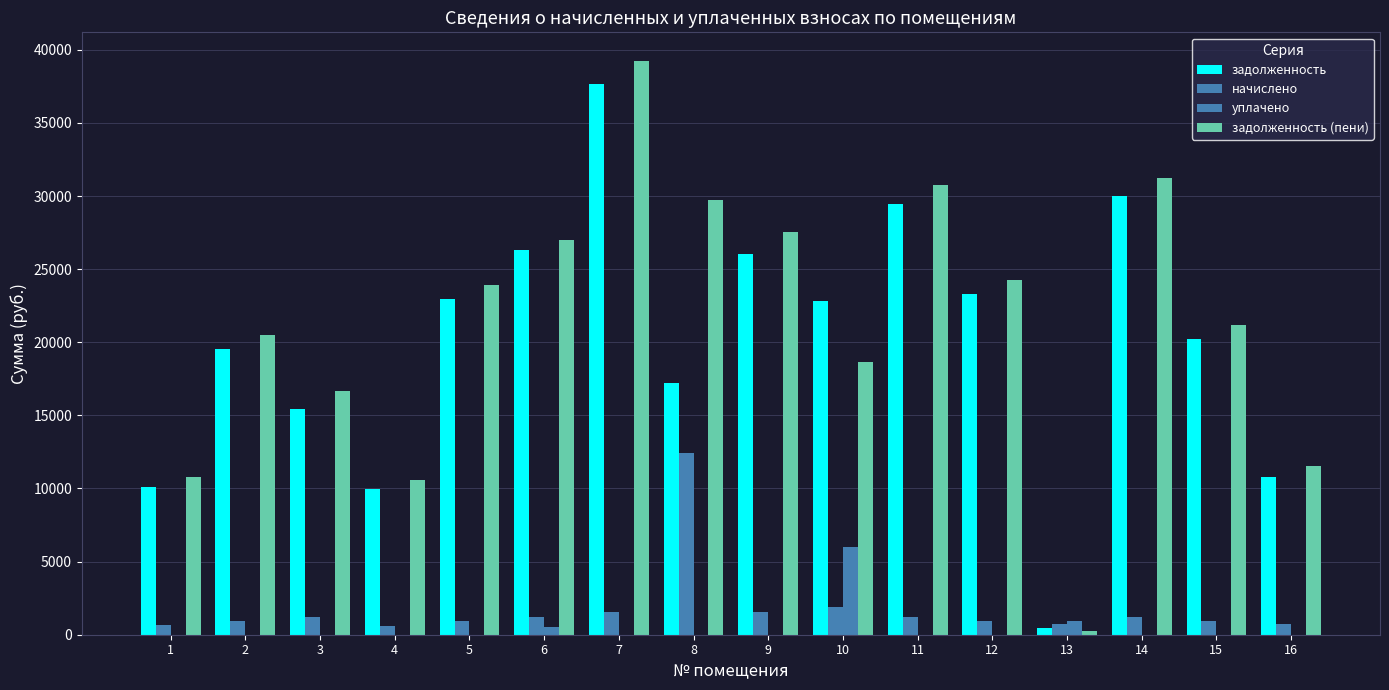

Which series changed the most between 1 and 4?

задолженность (пени)